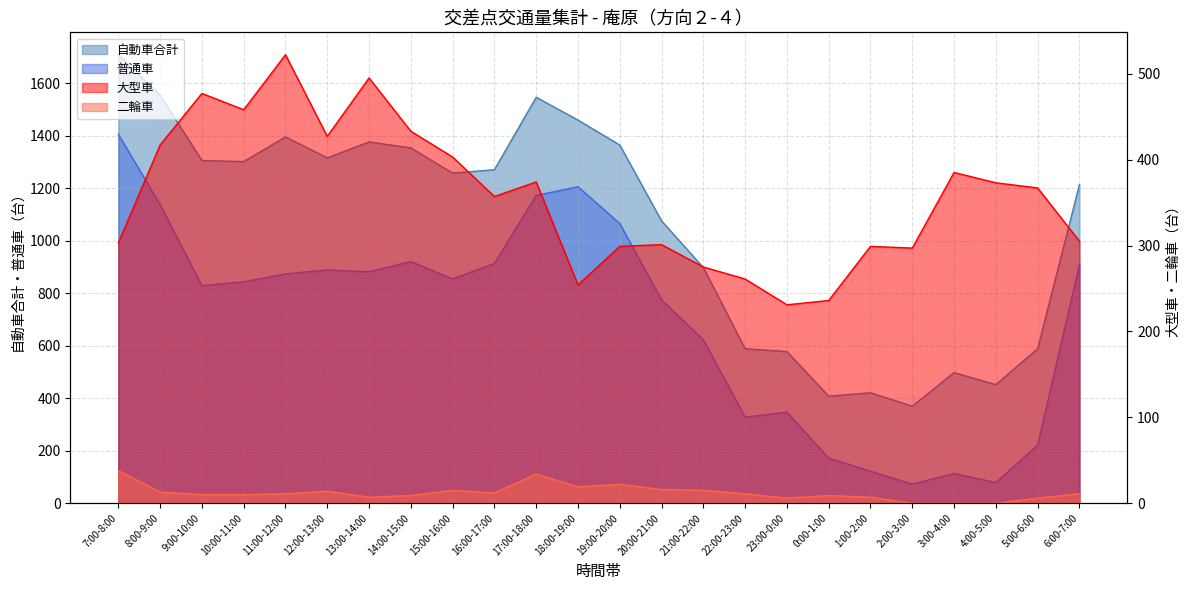

How many values in 二輪車 are above zero?

21